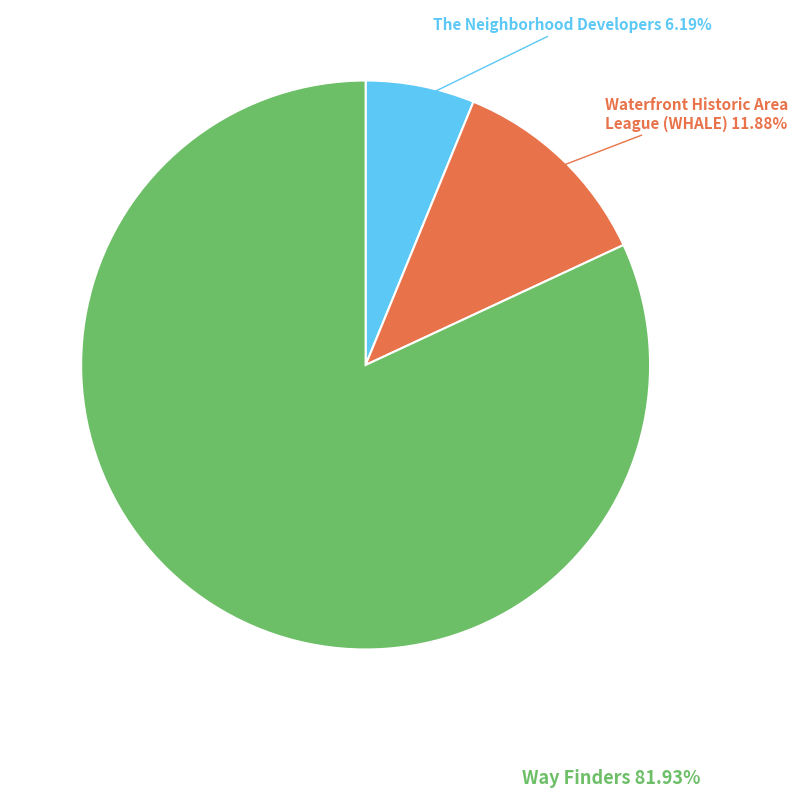

What percentage is the The Neighborhood Developers slice, to the nearest percent?

6%